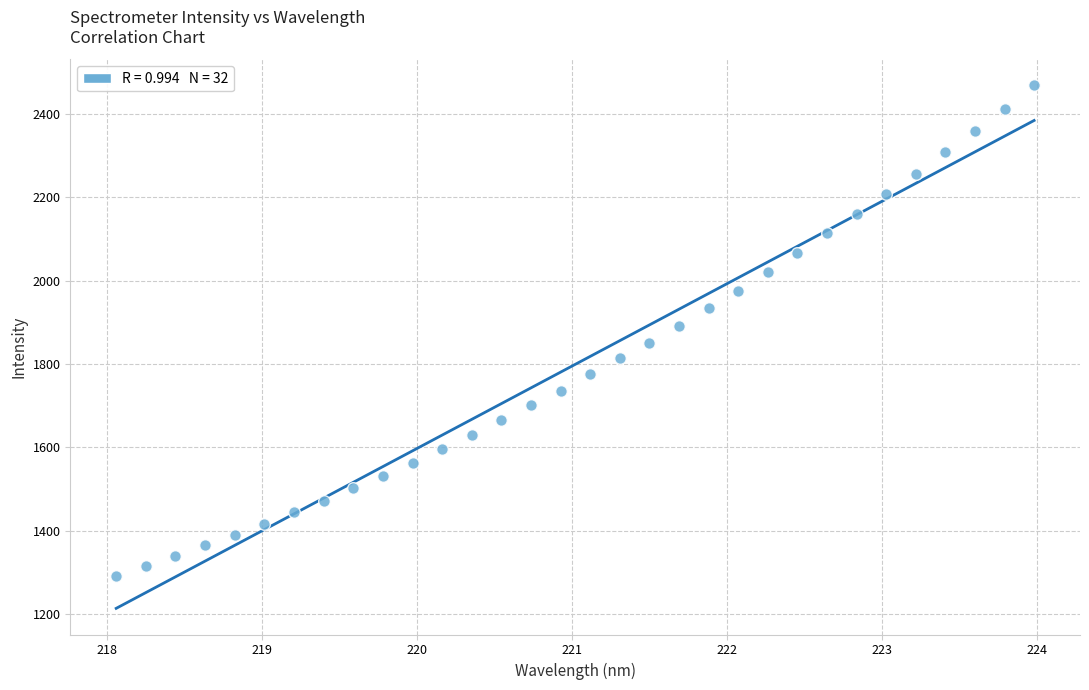

What is the range of X values (max minus min)?

5.9